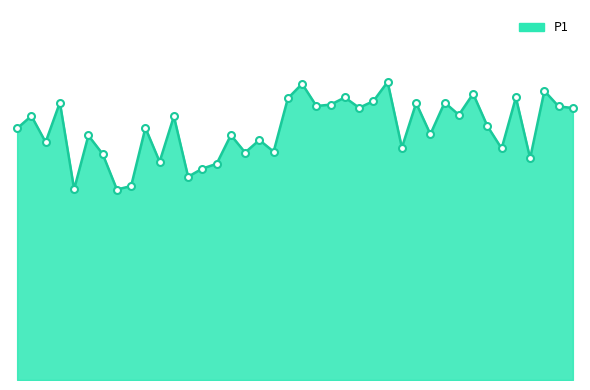

Which label corresponds to the smallest value in the chart?

00:18